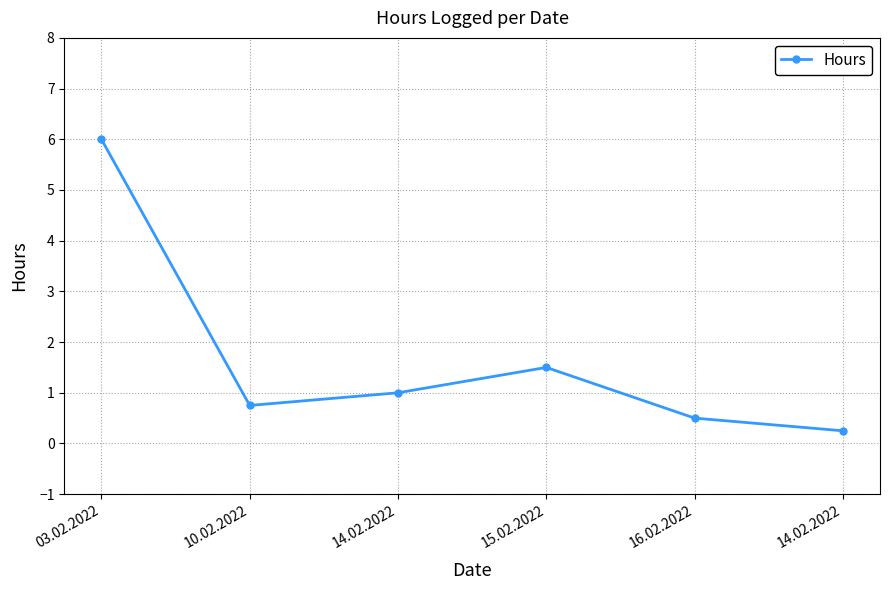

How many points are lower than both their immediate neighbors (excluding endpoints)?

1